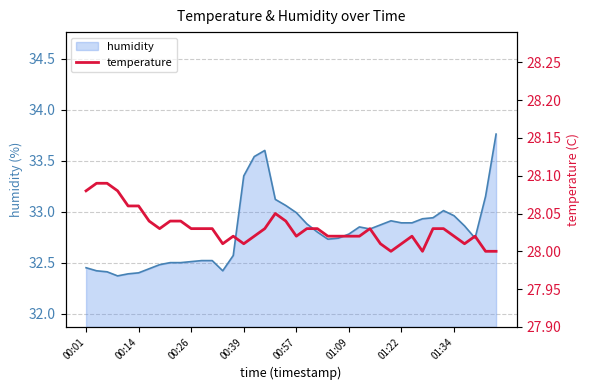

The value at 19 is 28.0. True or false?

True